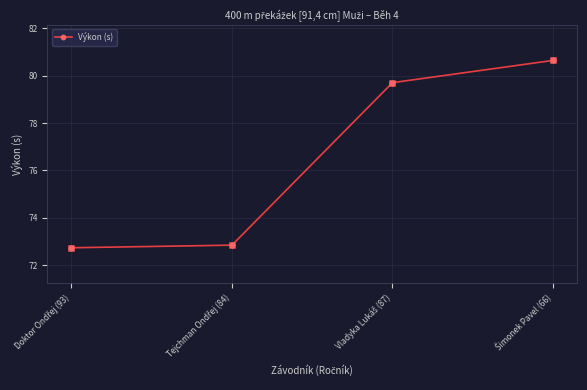

What is the minimum value shown in the chart?

72.7